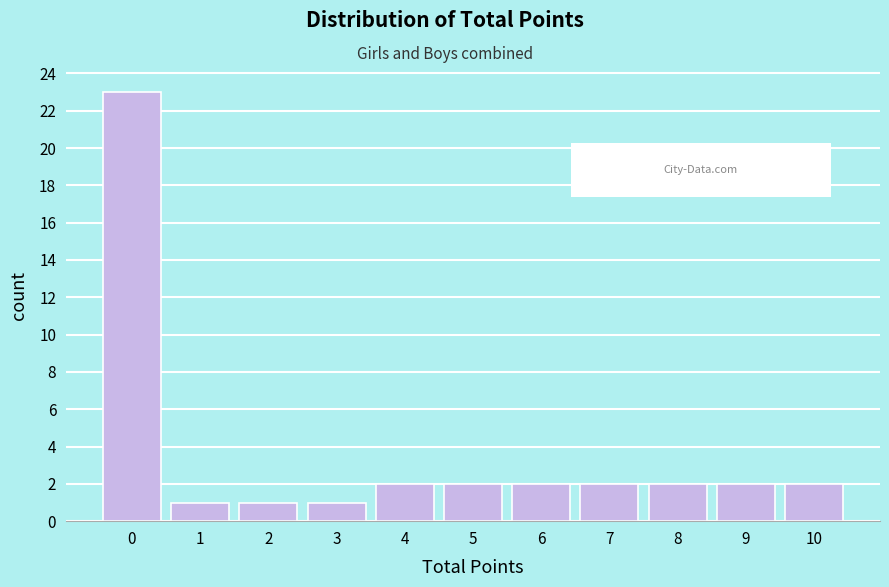

Reading left to right, transcribe all the data shown in this chart.

0=23	1=1	2=1	3=1	4=2	5=2	6=2	7=2	8=2	9=2	10=2